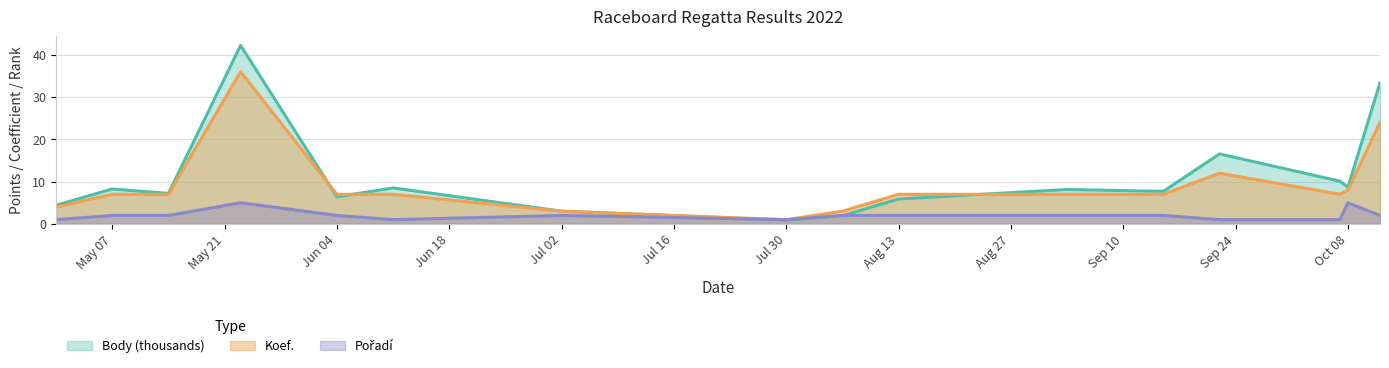

Which series has the widest spread of values?

Body (thousands)